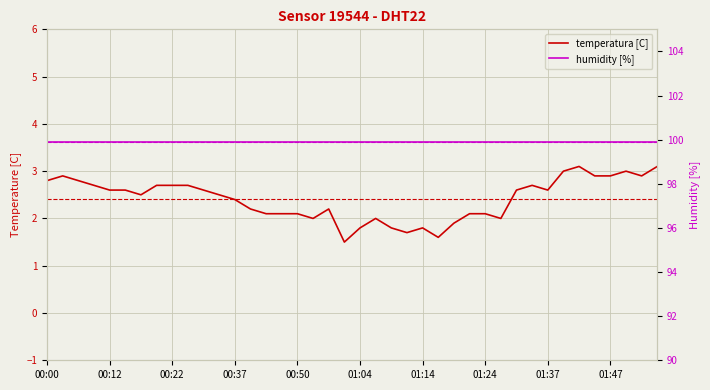

What is the sum of the humidity [%] values at 24 and 22?

199.8